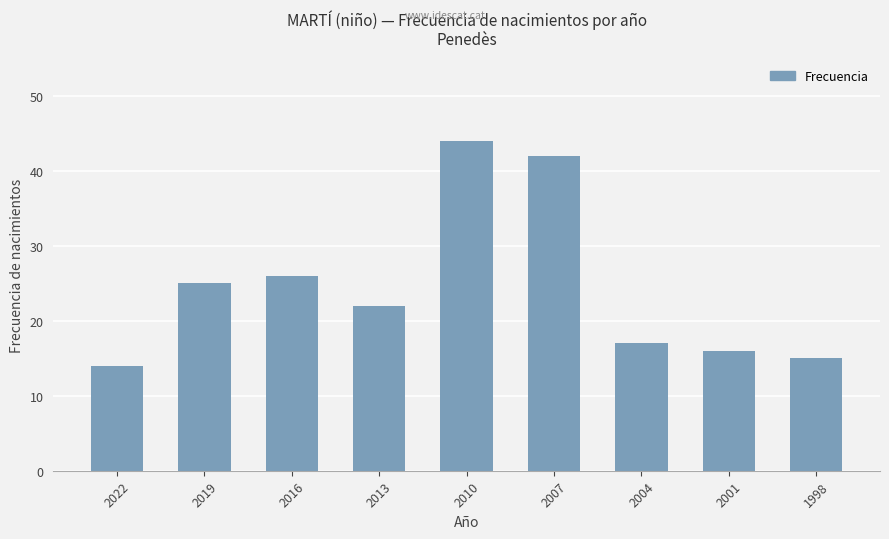

What is the value of the 7th bar from the left?

17